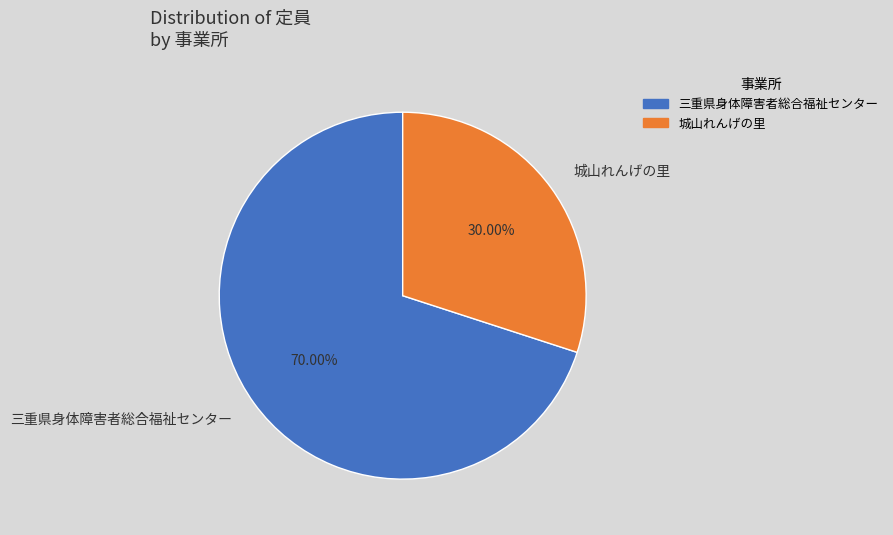

How many segments does this pie chart have?

2